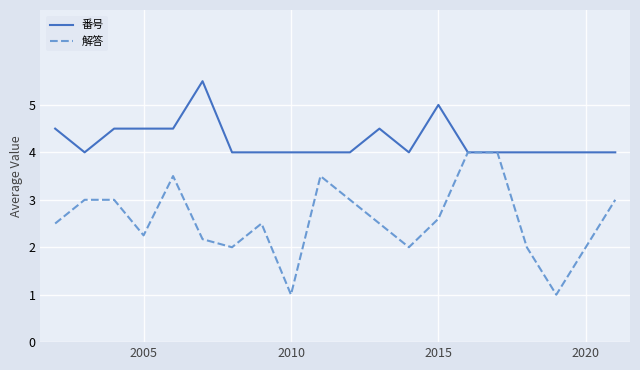

Which series has the widest spread of values?

解答